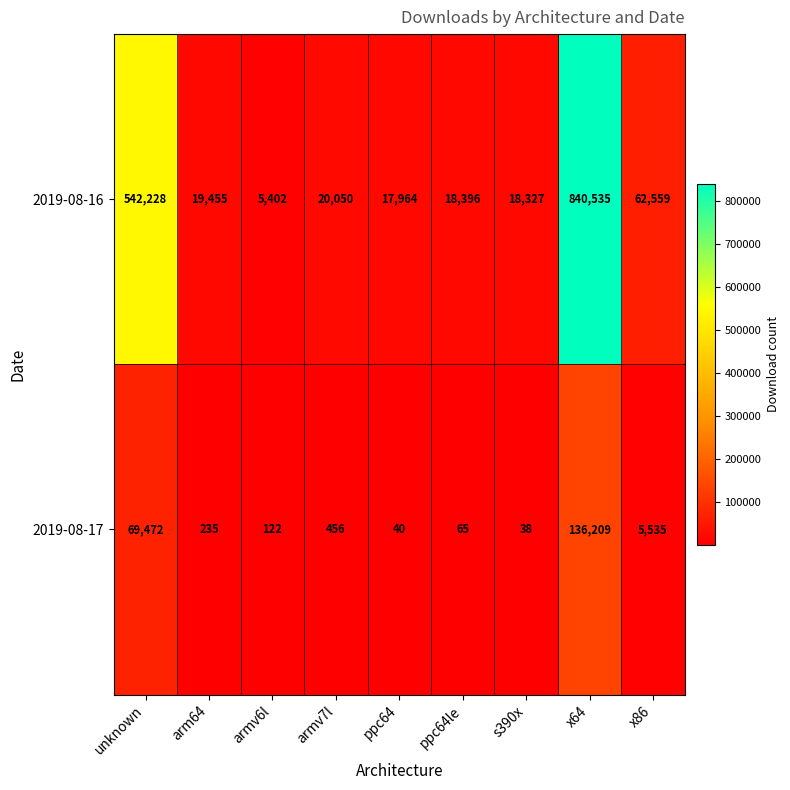

The 2019-08-17 series shows 69472 at unknown. True or false?

True